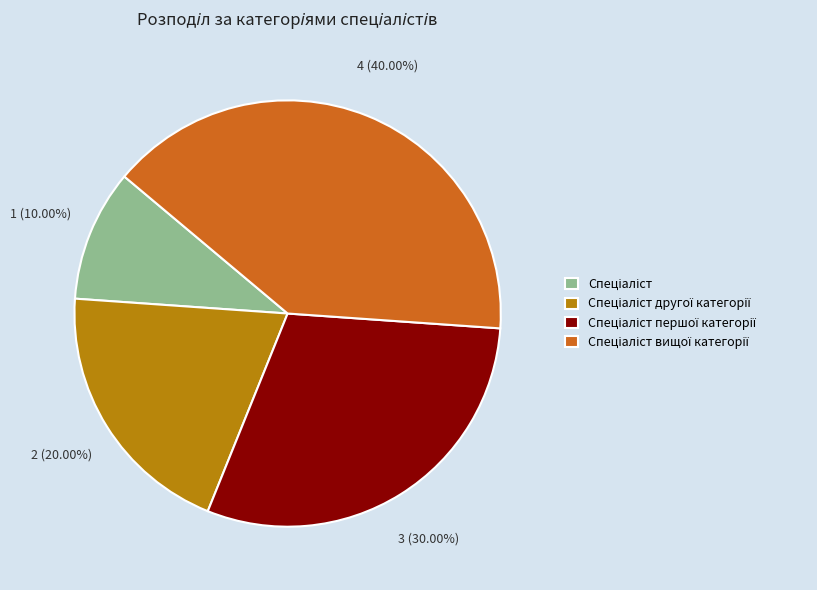

Is there a majority slice in this chart?

No